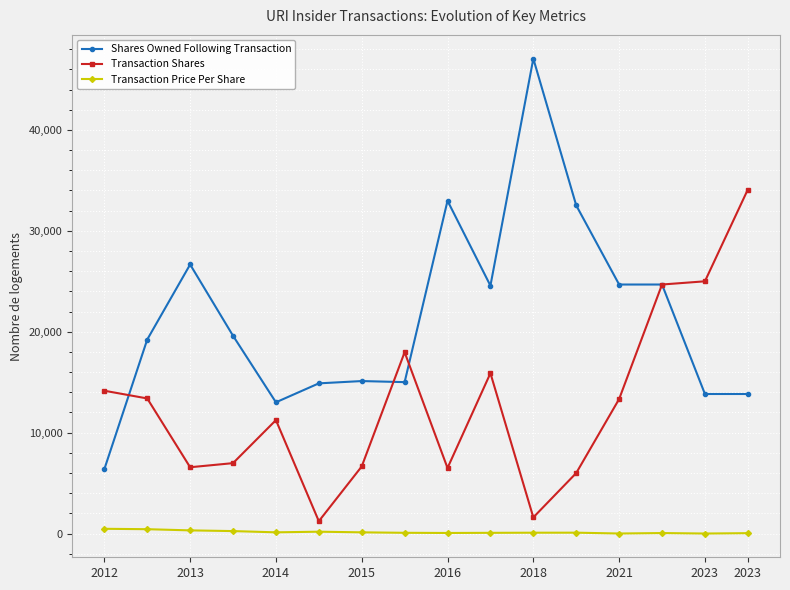

True or false: Transaction Price Per Share and Shares Owned Following Transaction intersect in this chart.

False